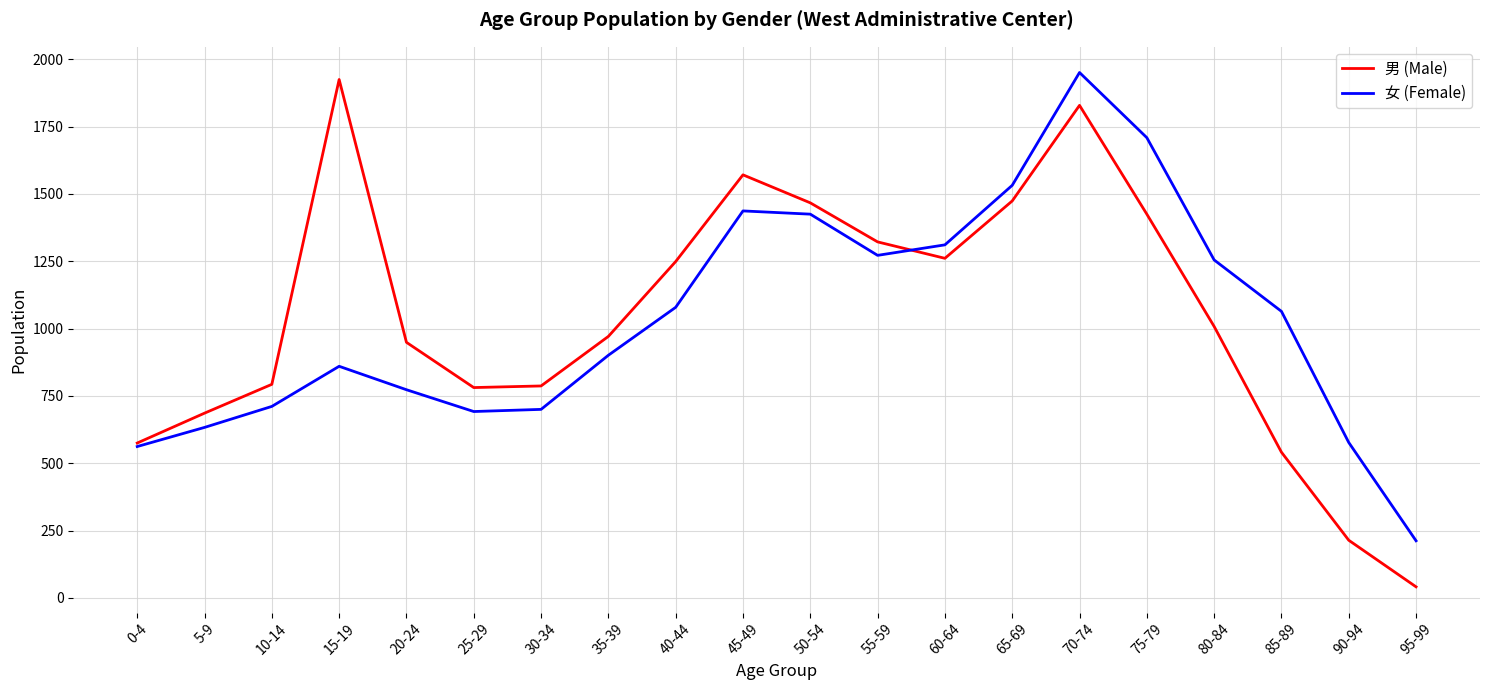

At which category does the chart reach its peak across all series?

70-74